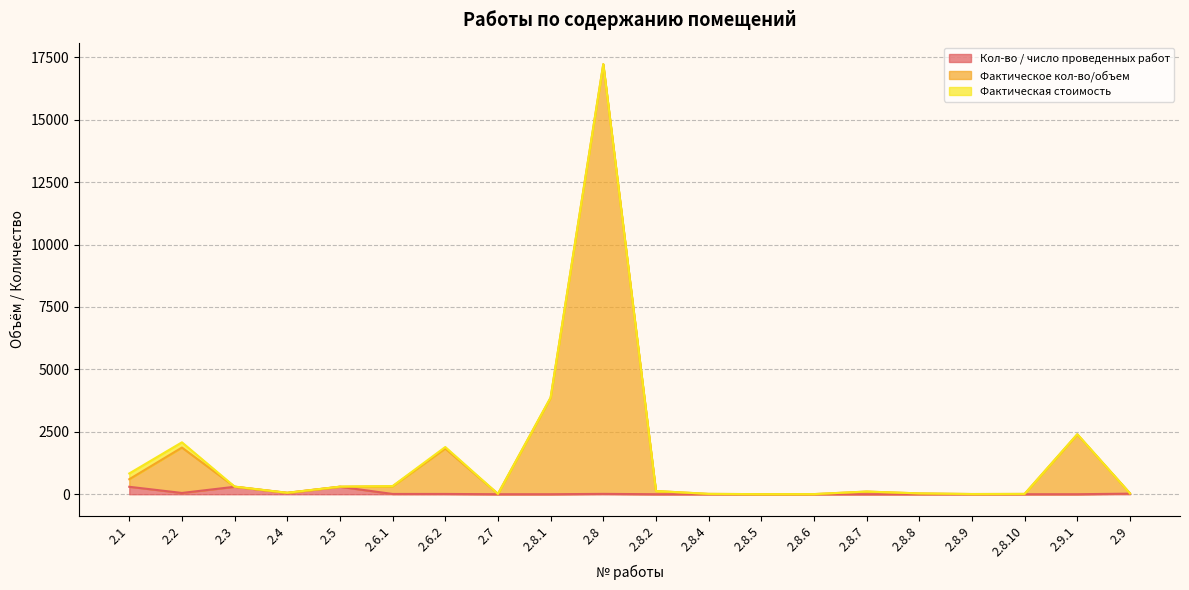

True or false: Фактическое кол-во/объем and Кол-во / число проведенных работ cross at least once.

False